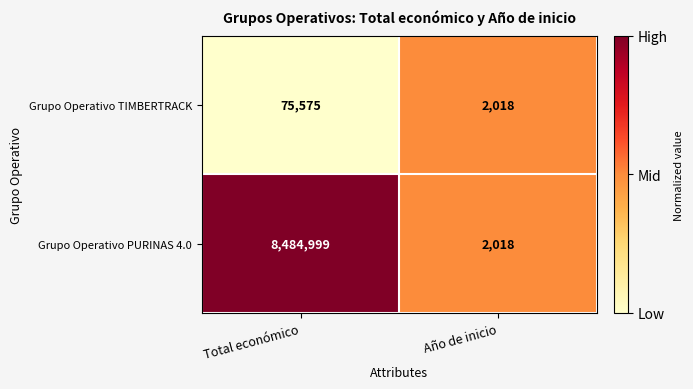

Rank the series by their average value, from lowest to highest.

Grupo Operativo TIMBERTRACK, Grupo Operativo PURINAS 4.0